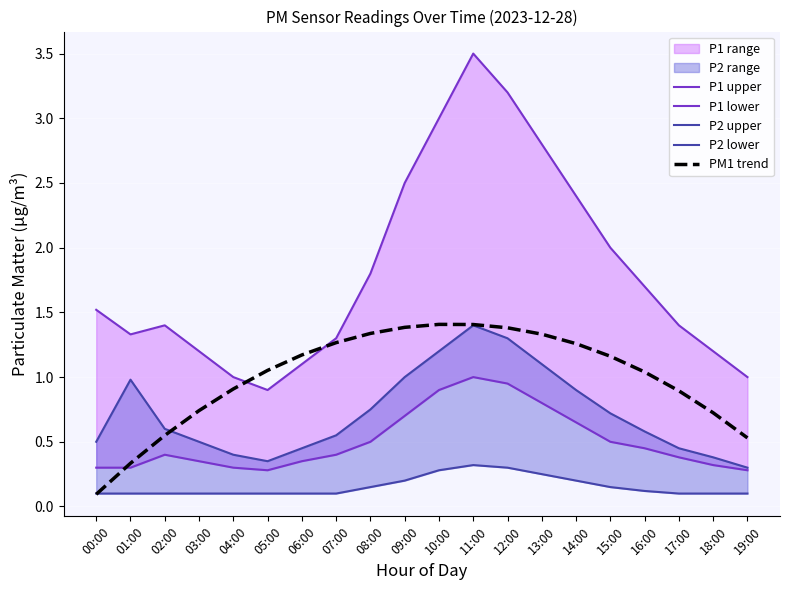

What value does the PM1 trend series have at 08:00?

1.3